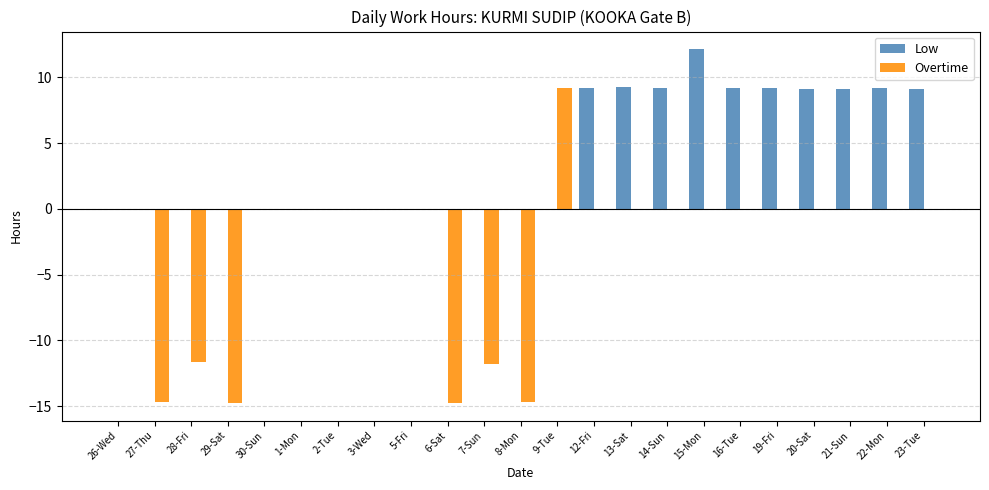

What is the sum of all Overtime values?

-73.1